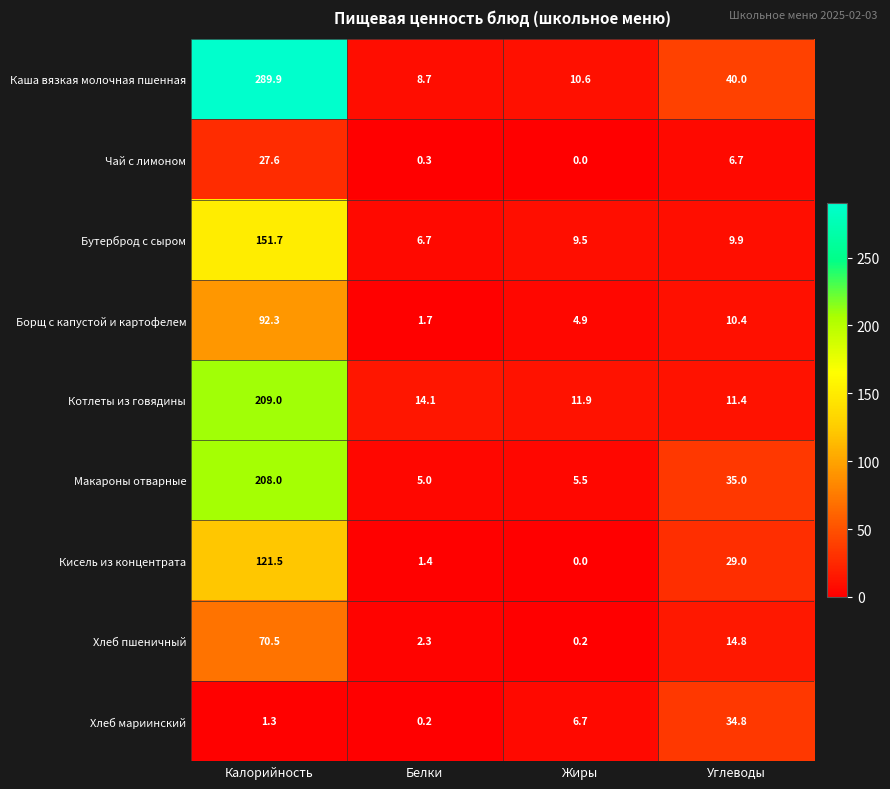

At which category is the sum across all series the highest?

Калорийность